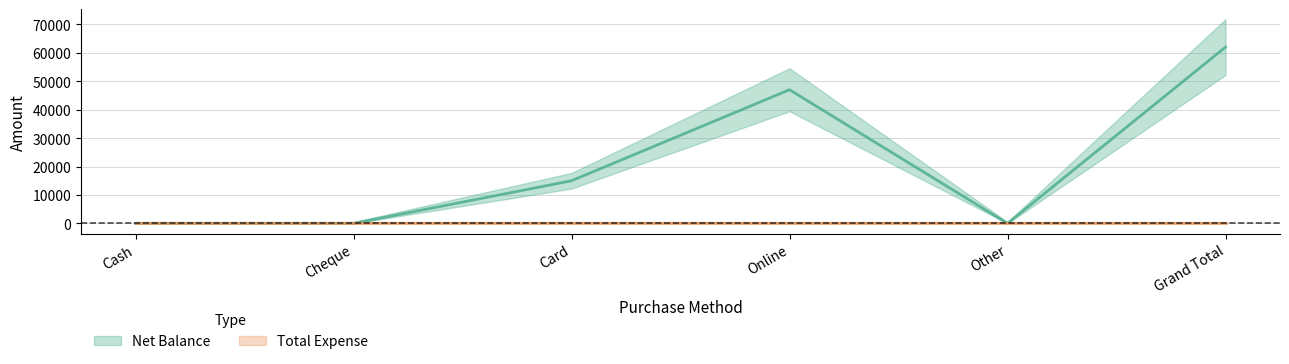

Reading left to right, transcribe all the data shown in this chart.

0	0	15000	47000	0	62000